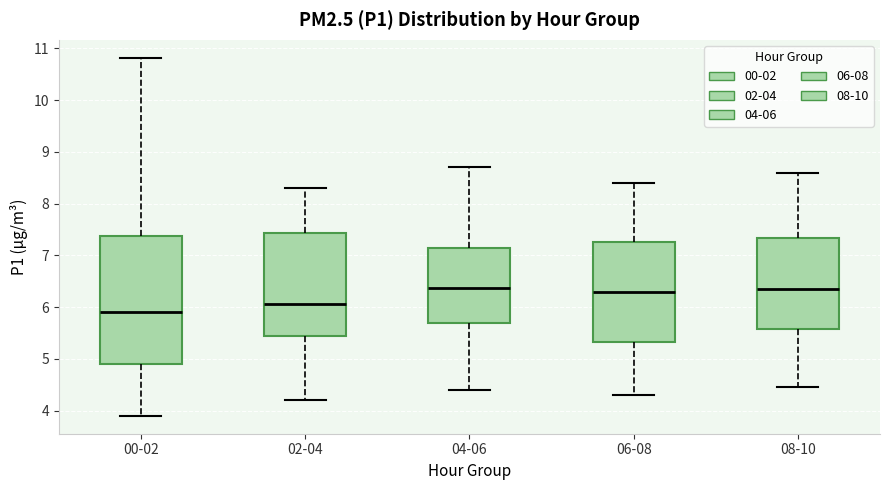

Where is the lower edge of the box for 00-02 on the y-axis? The values are not printed on the chart, so give them approximately, as read against the axis.

4.9